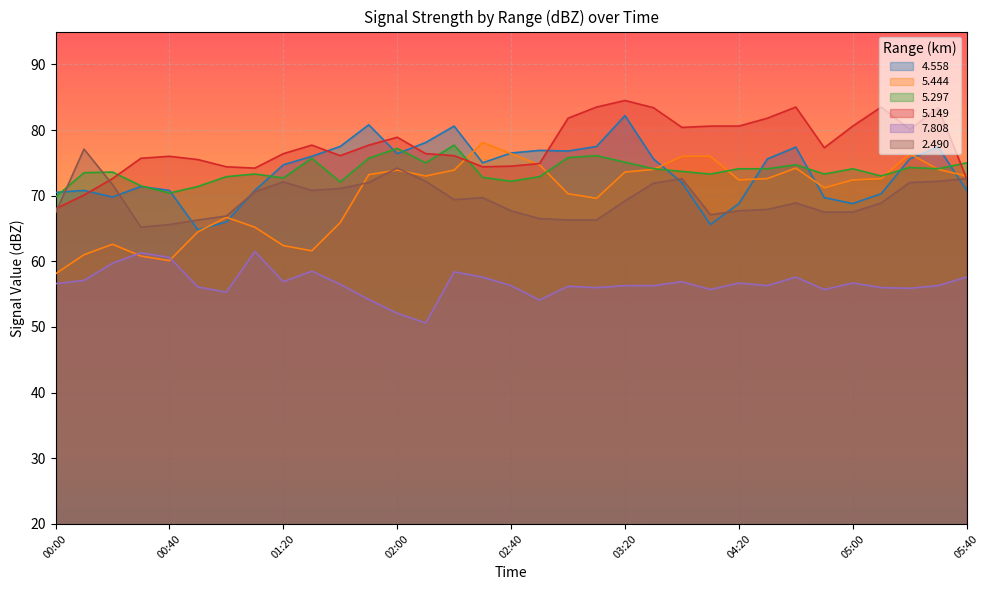

True or false:   4.558 has a value of 71.4 at 00:30.

True